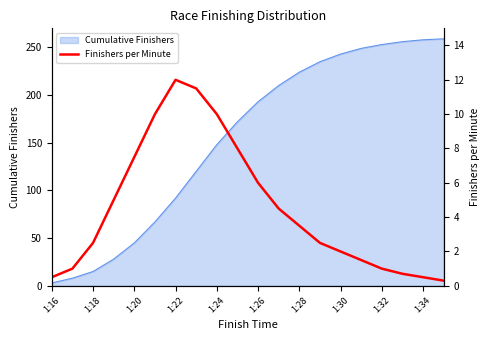

The value of Cumulative Finishers at 1:26 is 193. True or false?

True